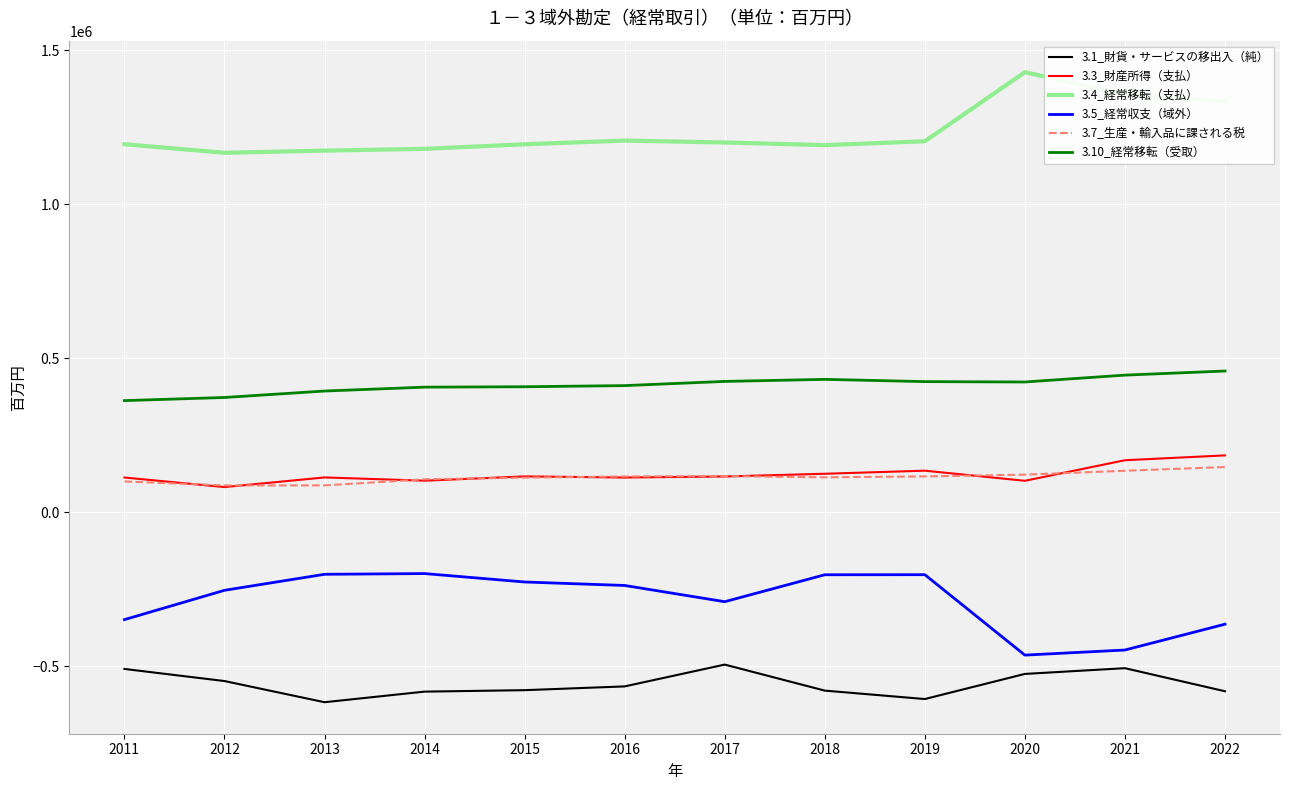

Which series has the largest total across all categories?

3.4_経常移転（支払）